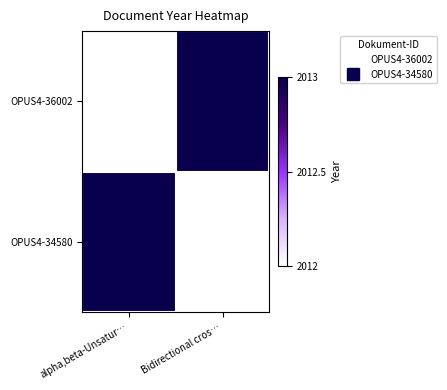

What is the sum of all OPUS4-36002 values?

4025